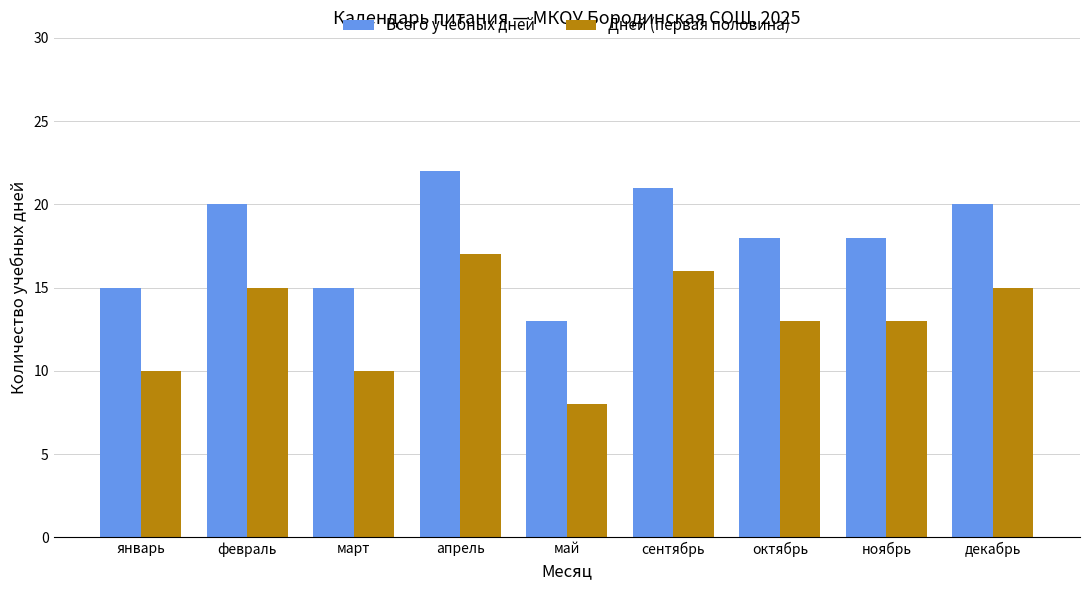

What is the highest value of the Дней (первая половина) series?

17